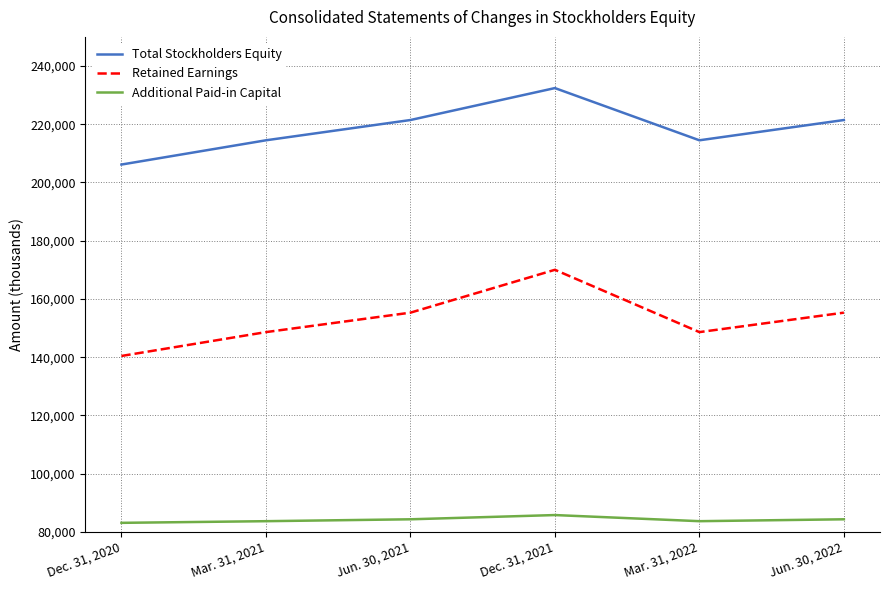

What value does the Retained Earnings series have at Jun. 30, 2021, to the nearest 100?

155300